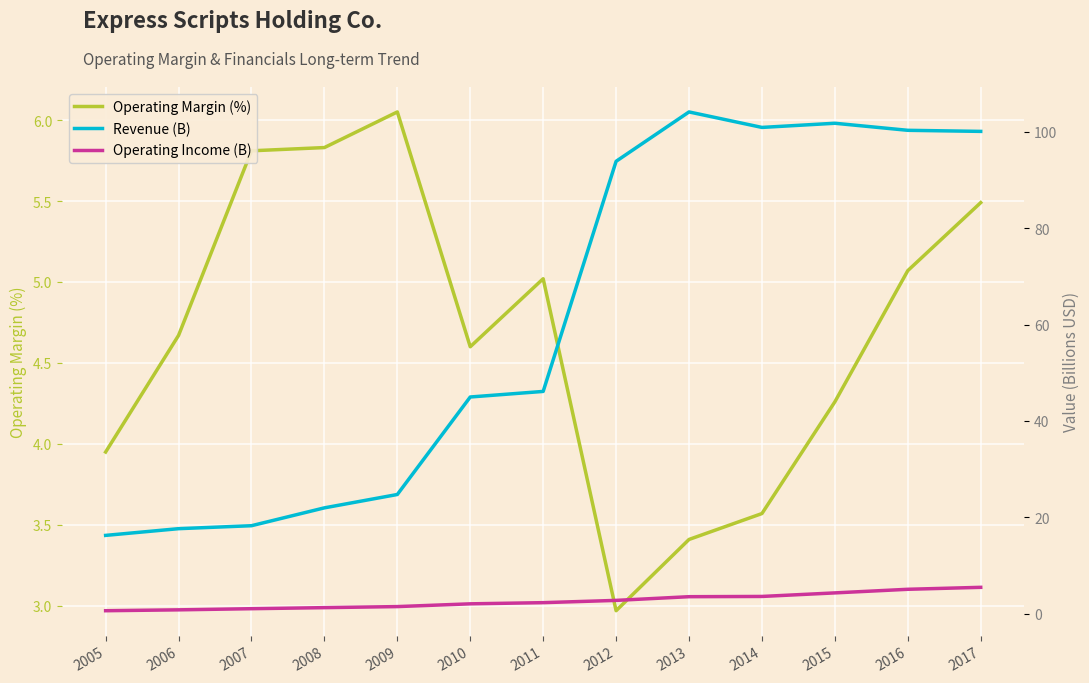

At which category is the sum across all series the highest?

2013